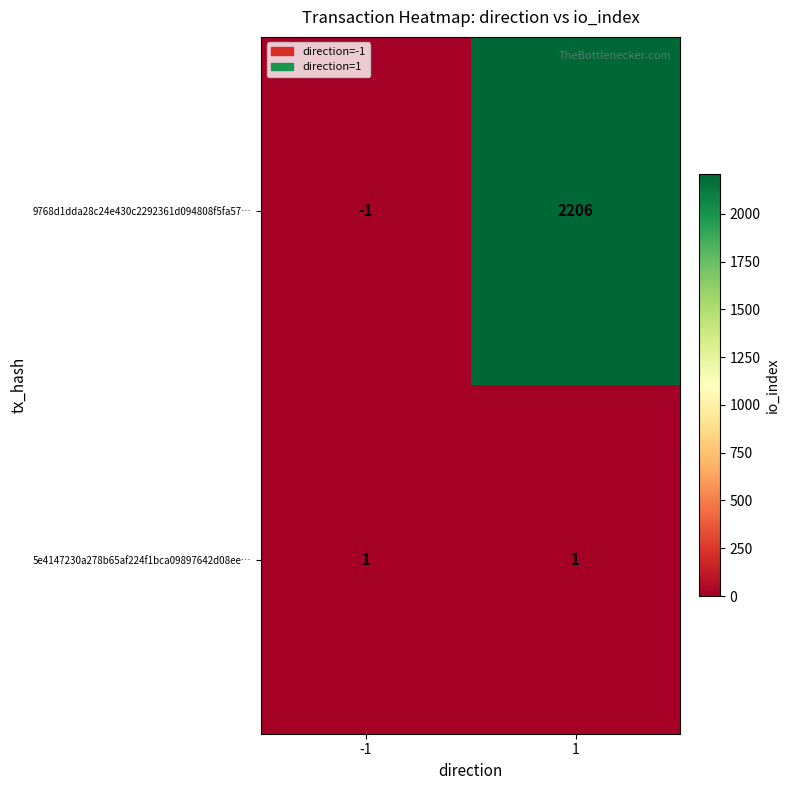

Between -1 and 1, which series saw the biggest shift?

9768d1dda28c24e430c2292361d094808f5fa57…